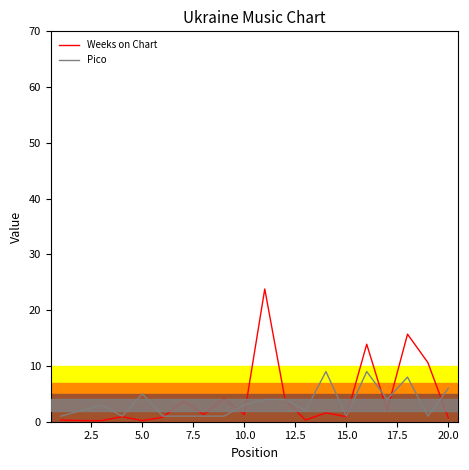

Which series has the largest range (max minus min)?

Weeks on Chart